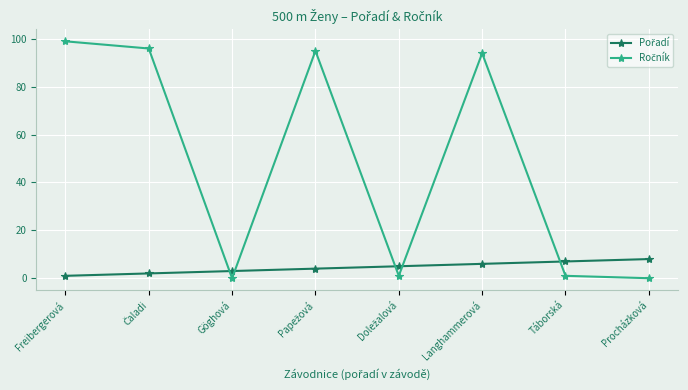

What is the label of the 6th point from the right?

Göghová